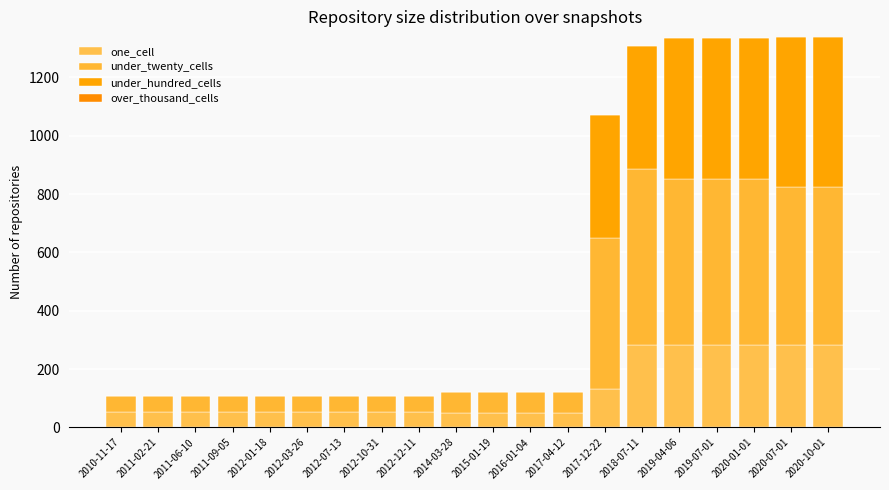

Are the bars grouped side by side (vs. stacked)?

No